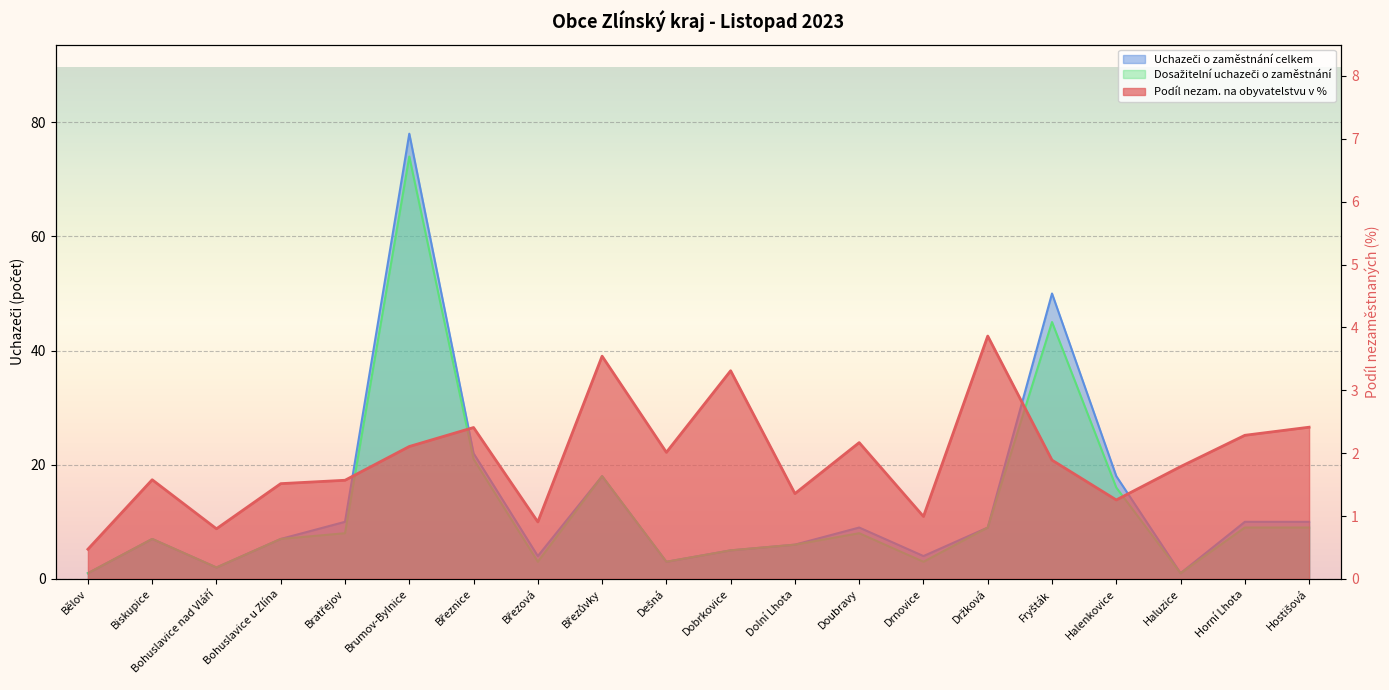

What position from the right is Drnovice?

7